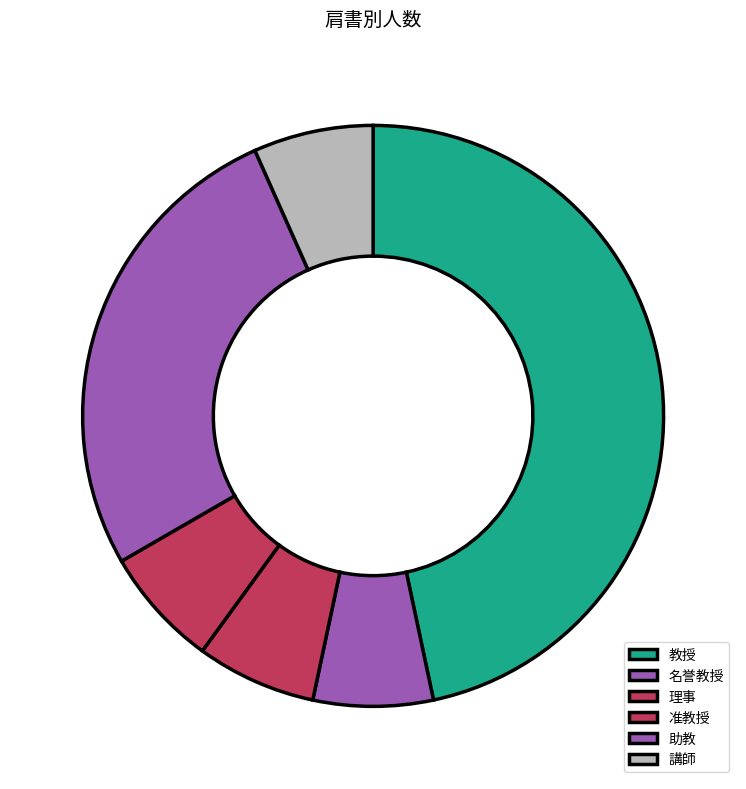

Which category has the biggest portion of the pie?

教授